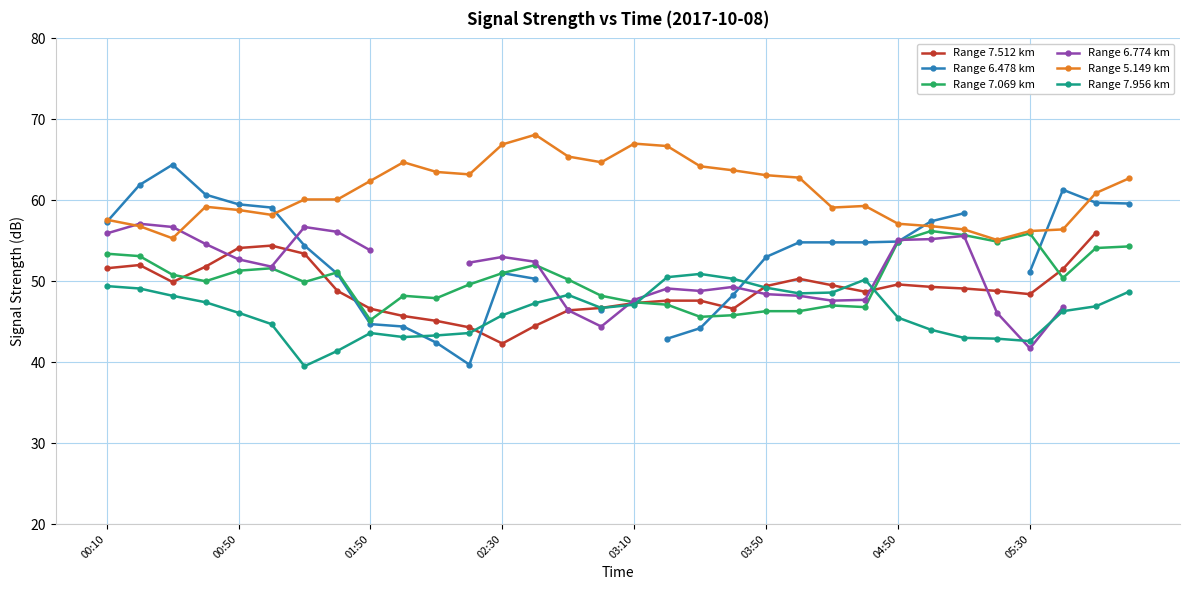

What is the value of the Range 7.512 km point at the 14th from the left?

44.5